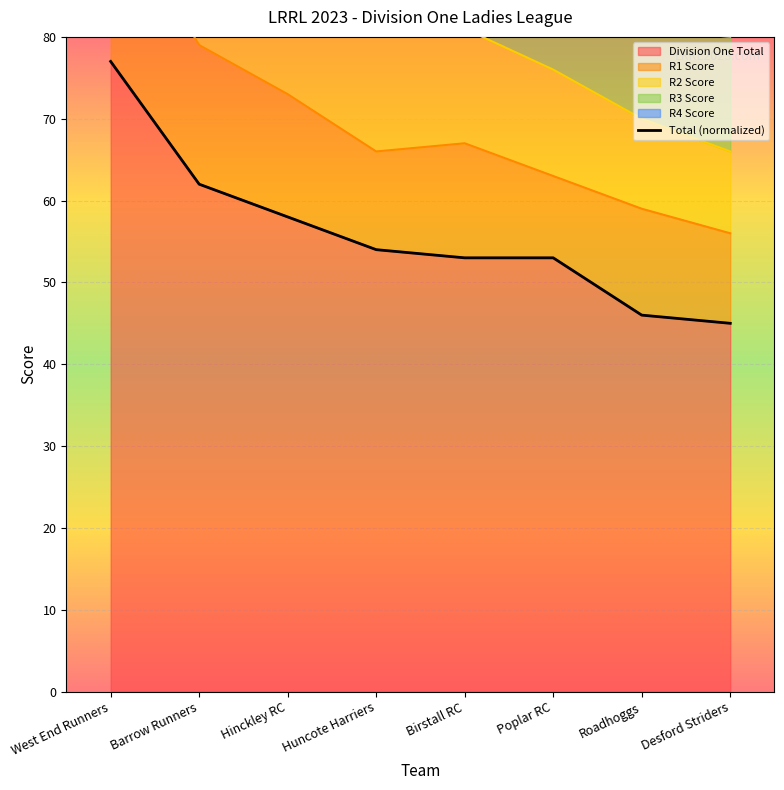

True or false: there are more than 0 points higher than both neighbors.

False